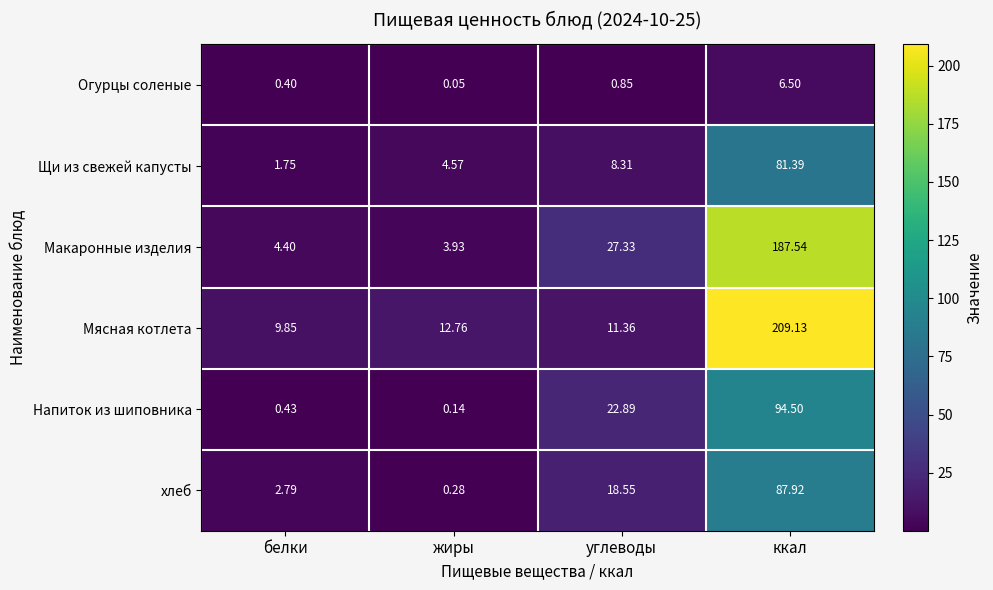

Which series has the largest range (max minus min)?

Мясная котлета